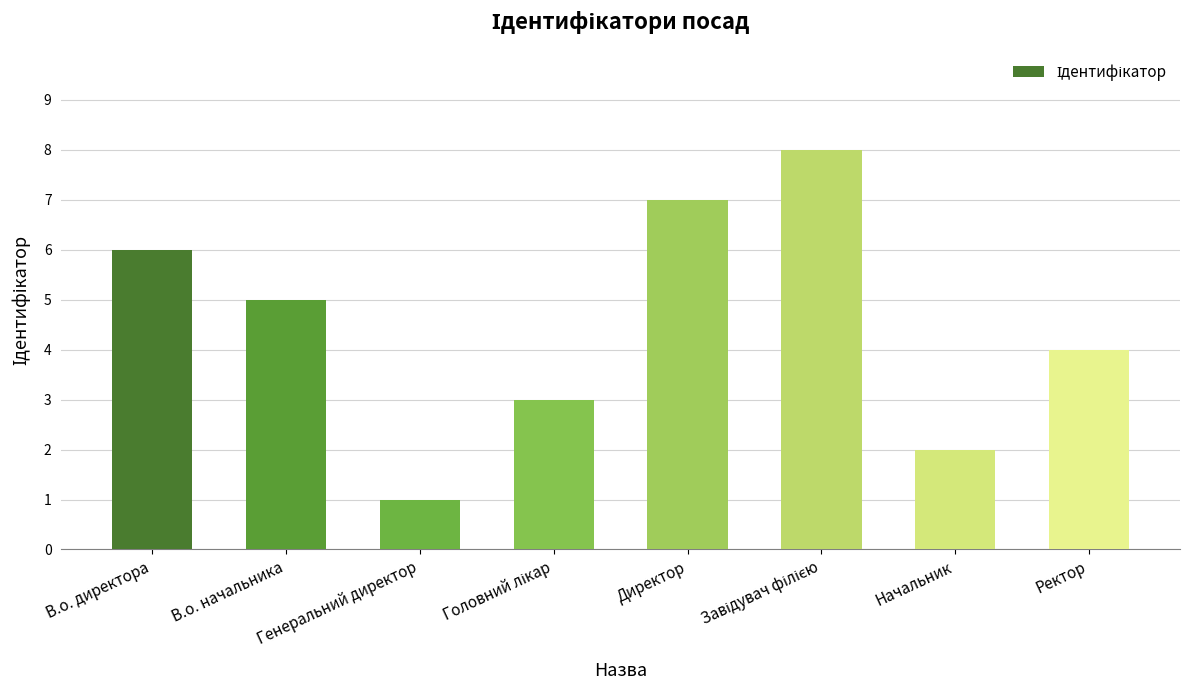

Which has a higher value, В.о. директора or Ректор?

В.о. директора